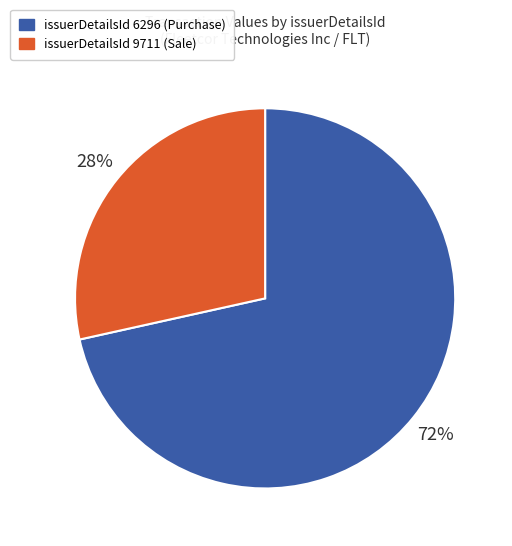

Which category has the smallest portion of the pie?

issuerDetailsId 9711 (Sale)